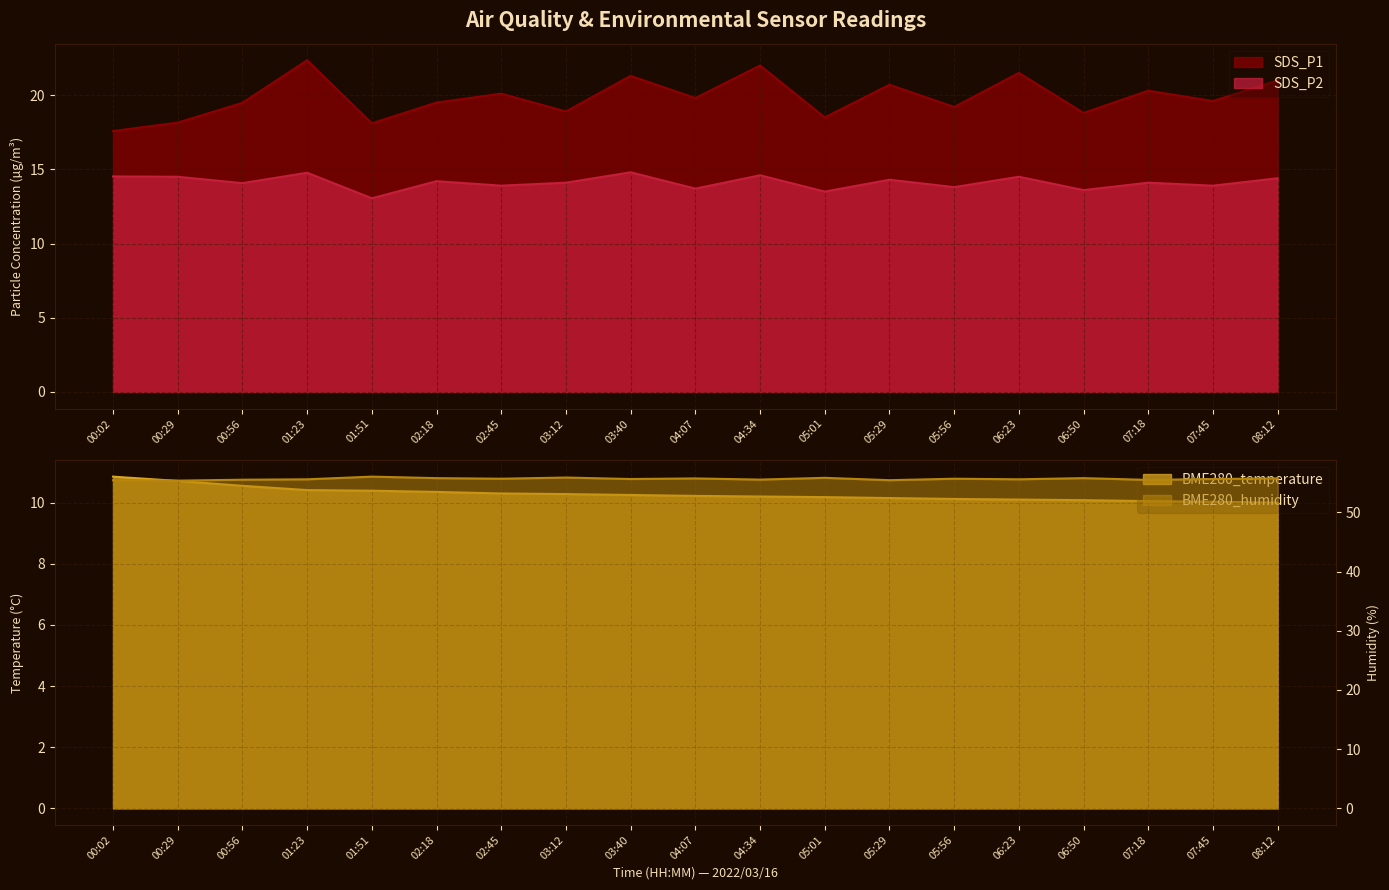

True or false: SDS_P2 and BME280_humidity cross at least once.

False